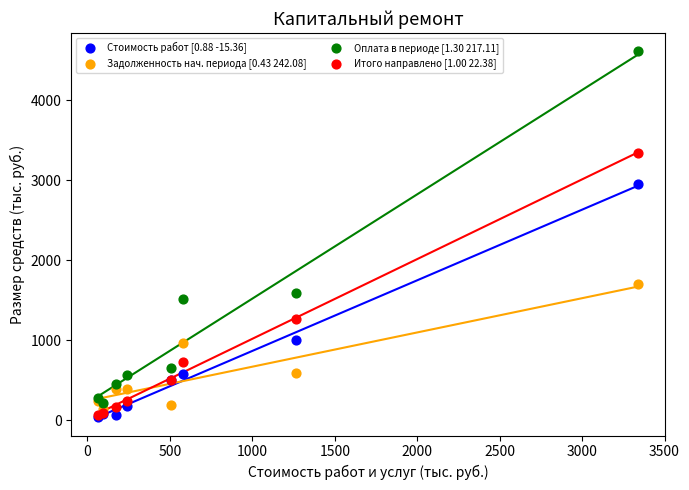

Which series has the largest Y range (max minus min)?

Оплата в периоде [1.30 217.11]